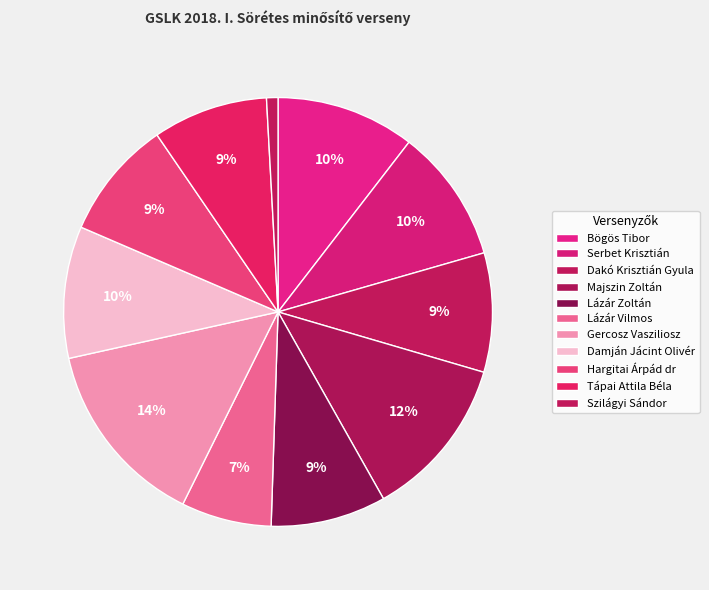

To the nearest percent, what is the difference between the Gercosz Vasziliosz and Serbet Krisztián slice percentages?

4%